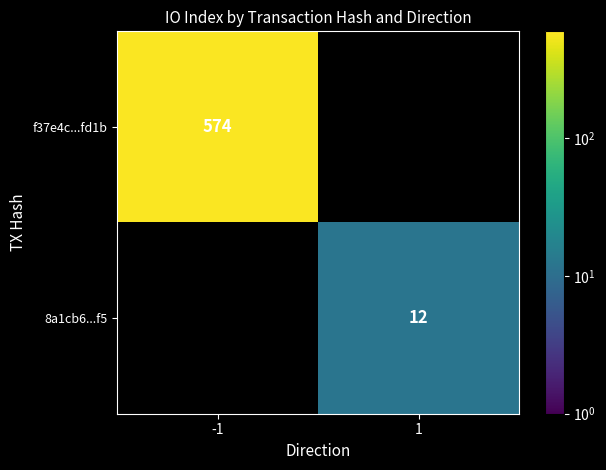

Is it true that 8a1cb6...f5 equals 8.3 at 1?

False